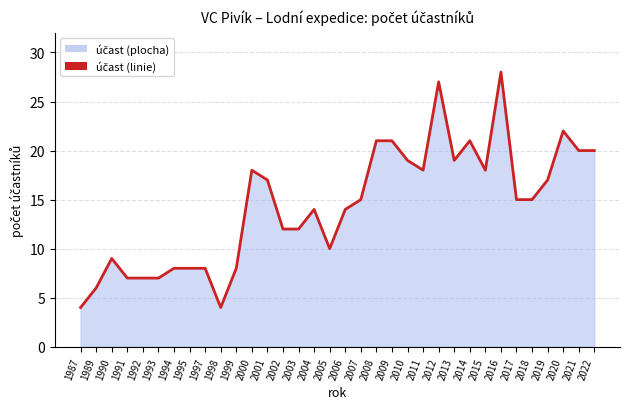

Which category has the highest value across all series?

2016